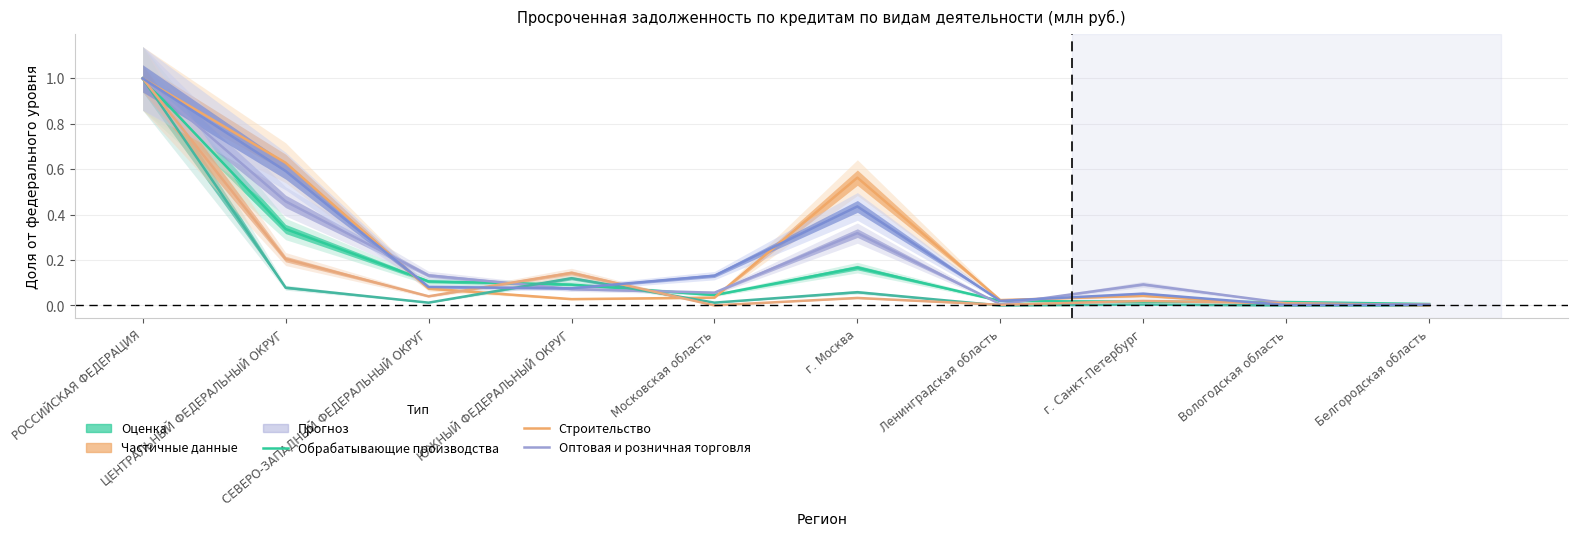

What is the label of the 1st point from the right?

Белгородская область